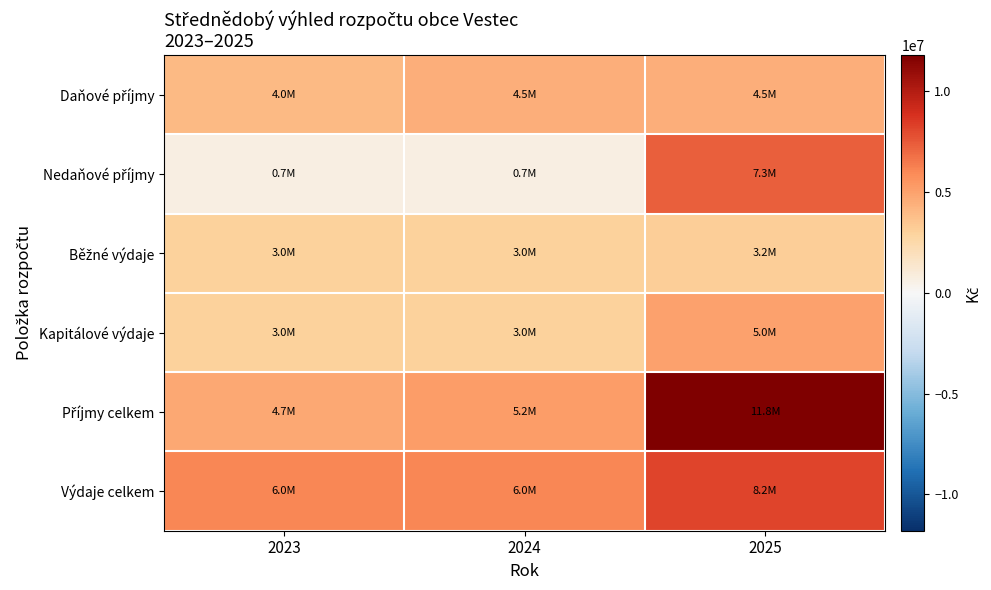

What is the greatest value displayed?

11800000